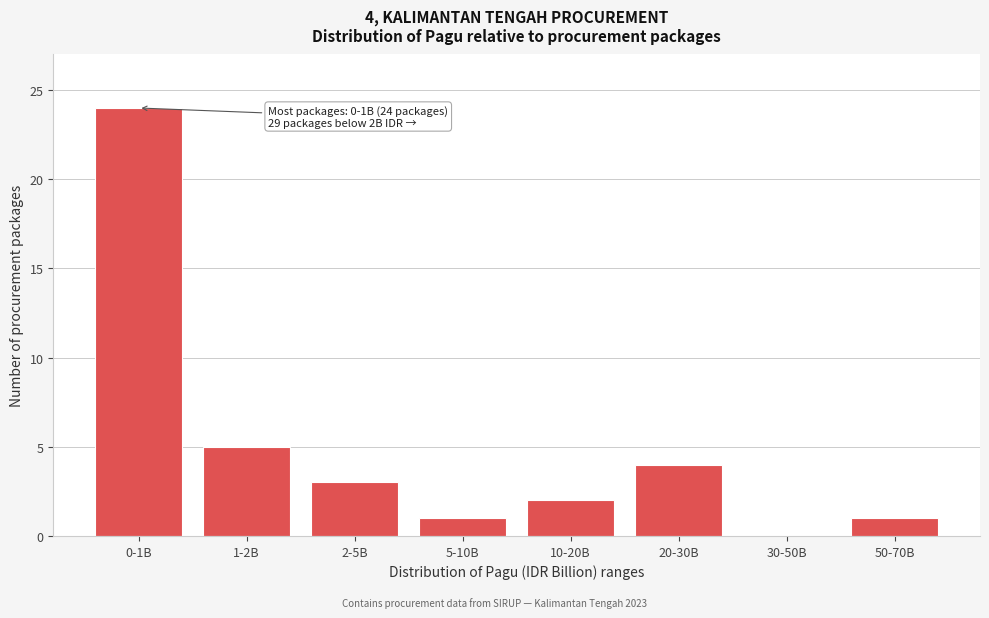

Which has a higher value, 0-1B or 1-2B?

0-1B